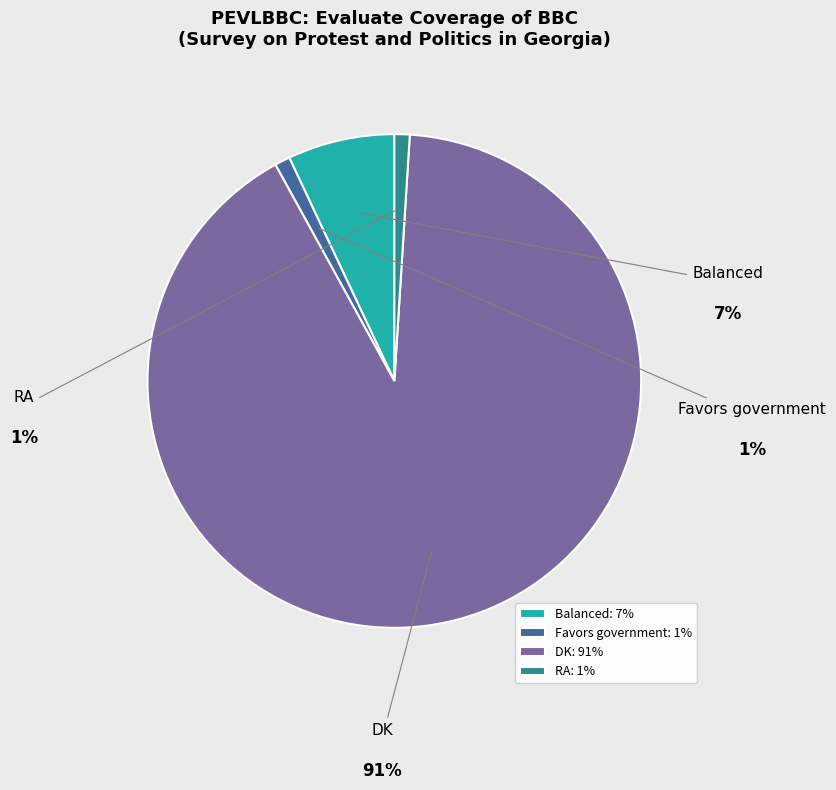

How many segments does this pie chart have?

4